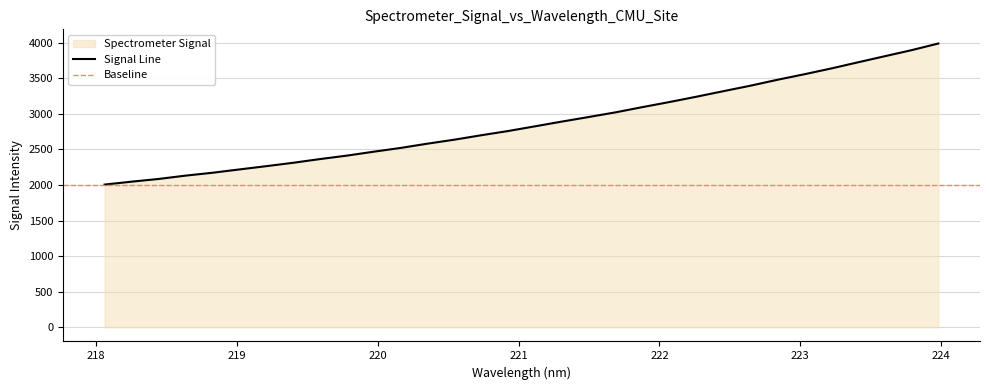

Reading left to right, extract all data points from this chart.

218.0596=2005.3	218.2508=2046.2	218.442=2084.1	218.6332=2130.9	218.8244=2171.2	219.0156=2217.8	219.2067=2263.9	219.3979=2311.4	219.589=2363.8	219.7801=2412.4	219.9712=2467.5	220.1623=2520.4	220.3533=2580.7	220.5444=2636.6	220.7354=2699.1	220.9264=2758.4	221.1174=2824.7	221.3083=2891.1	221.4993=2955.6	221.6902=3021.3	221.8812=3094.9	222.0721=3165.9	222.263=3240.4	222.4538=3318.1	222.6447=3394.5	222.8355=3477.3	223.0264=3554.9	223.2172=3636.1	223.408=3722.9	223.5987=3808.7	223.7895=3894.2	223.9802=3987.8